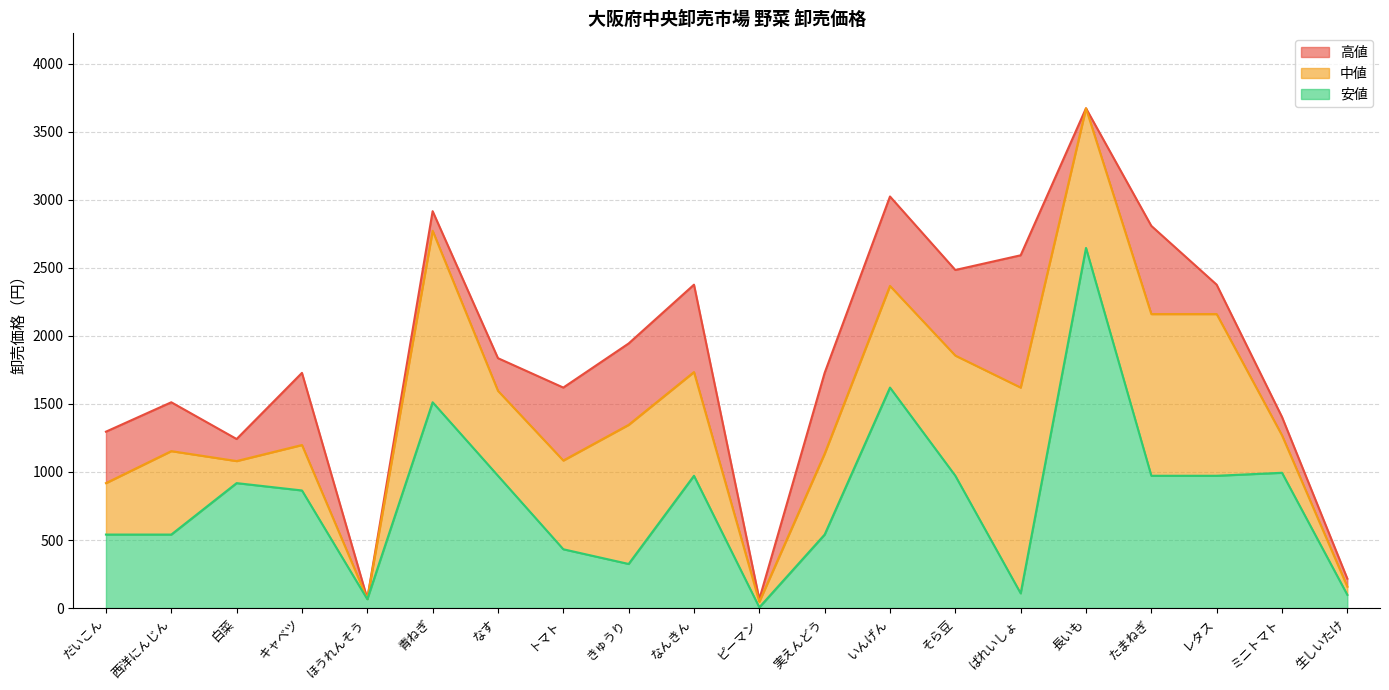

Is it true that 中値 equals 1848 at ミニトマト?

False